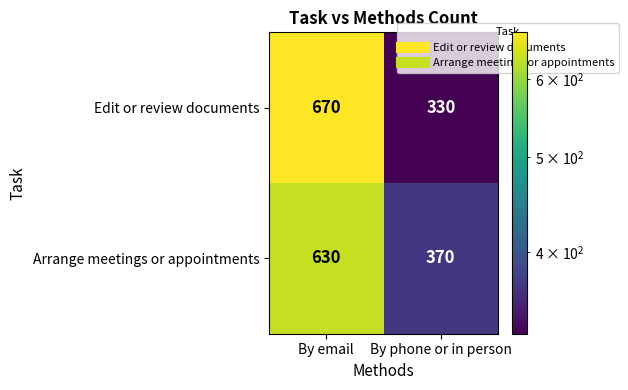

At By email, list the series in order from smallest to largest.

Arrange meetings or appointments, Edit or review documents